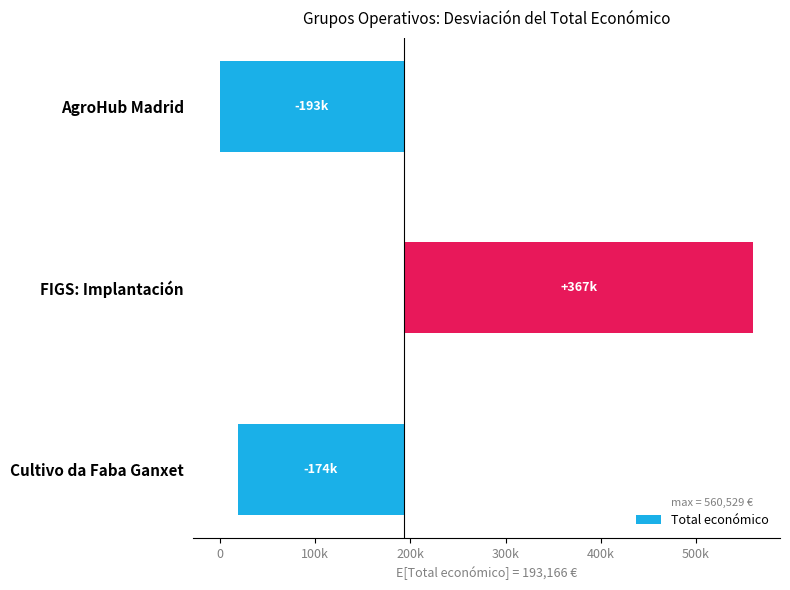

The chart shows a value of -174196.3 at Cultivo da Faba Ganxet. True or false?

True